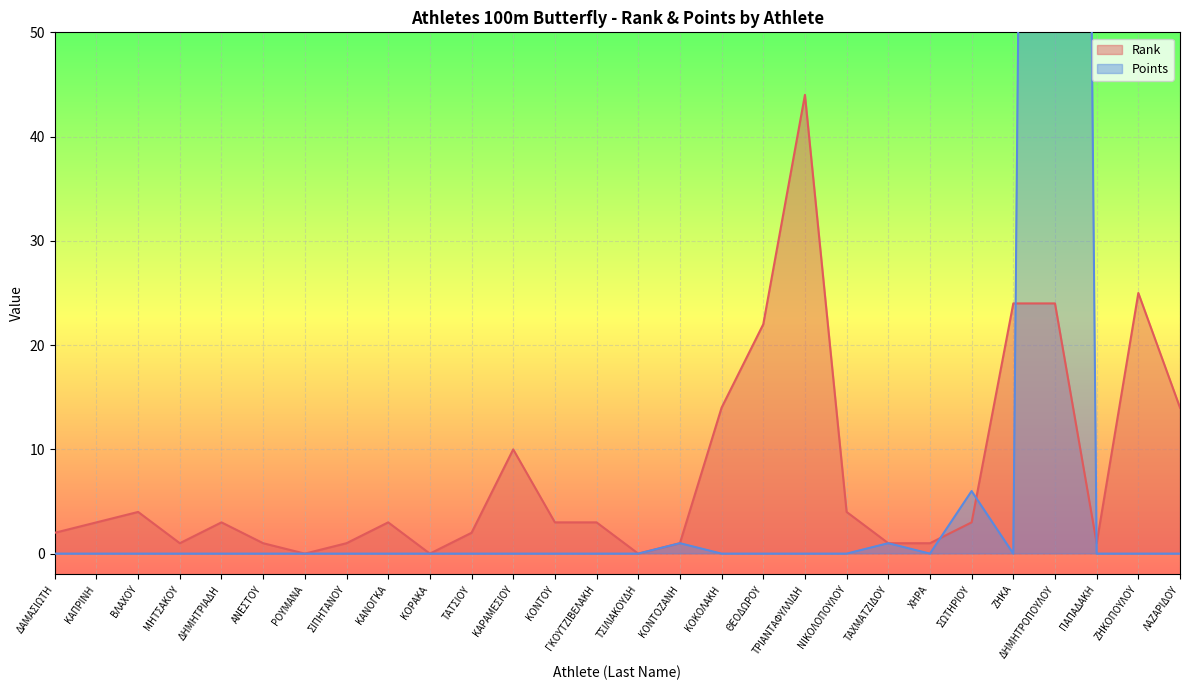

At how many categories does at least one series exceed 142?

1